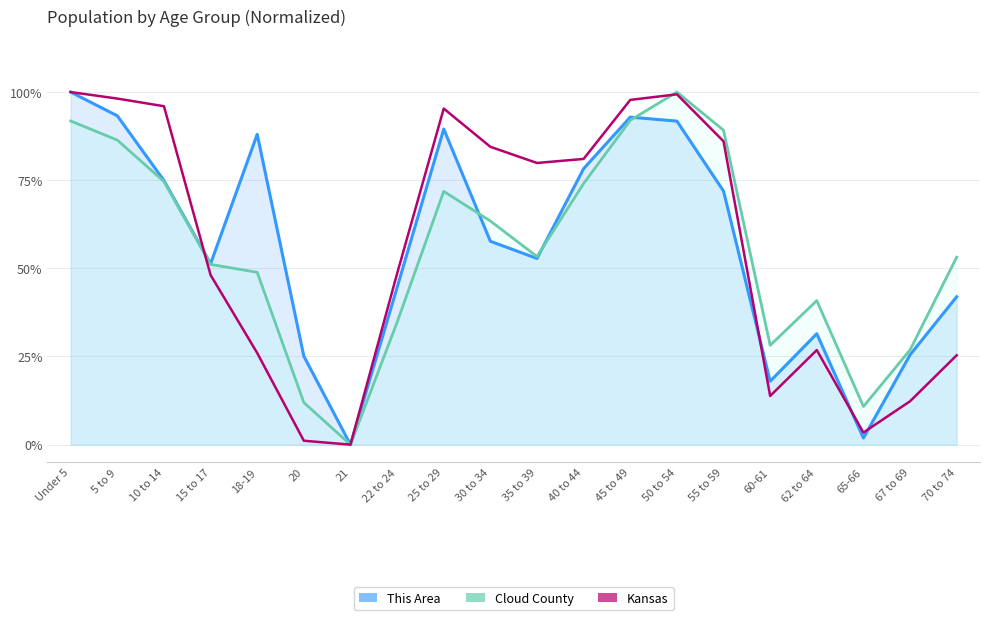

In Kansas, how many points are higher than both neighbors (excluding endpoints)?

3